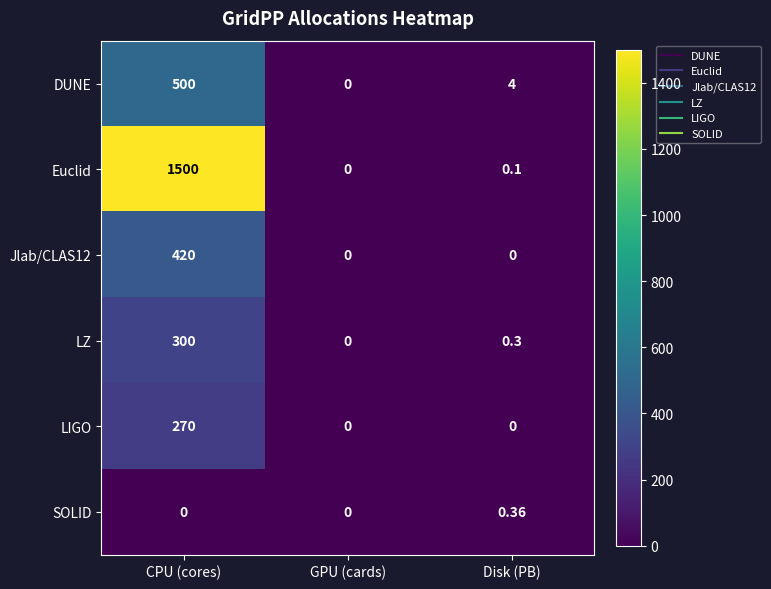

What is the greatest value displayed?

1500.0